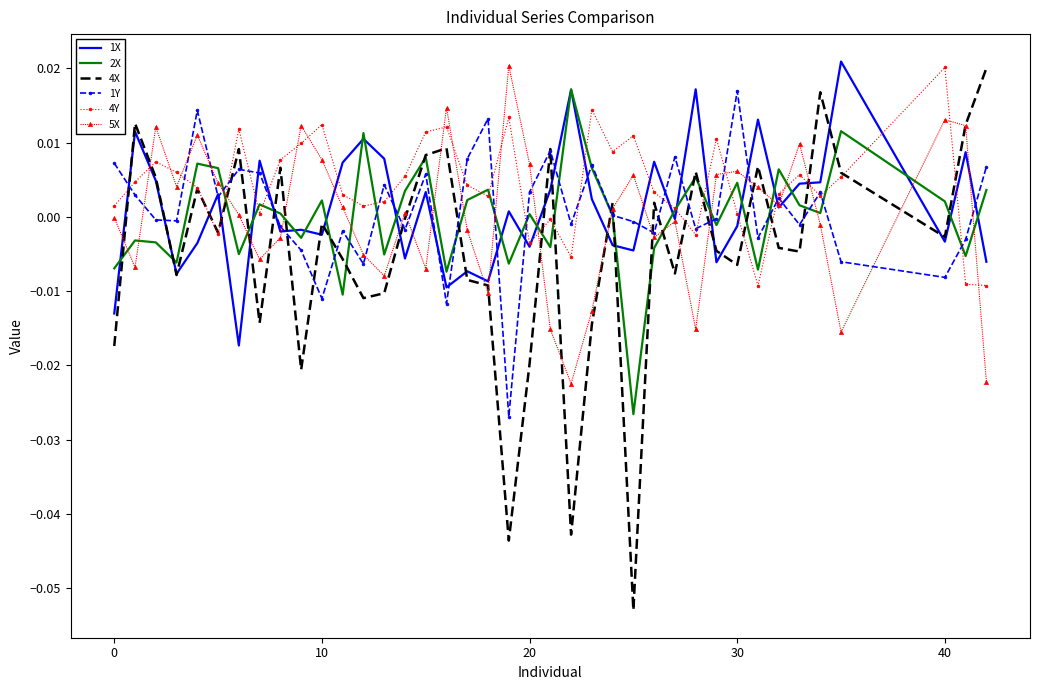

Which series has the largest range (max minus min)?

4X